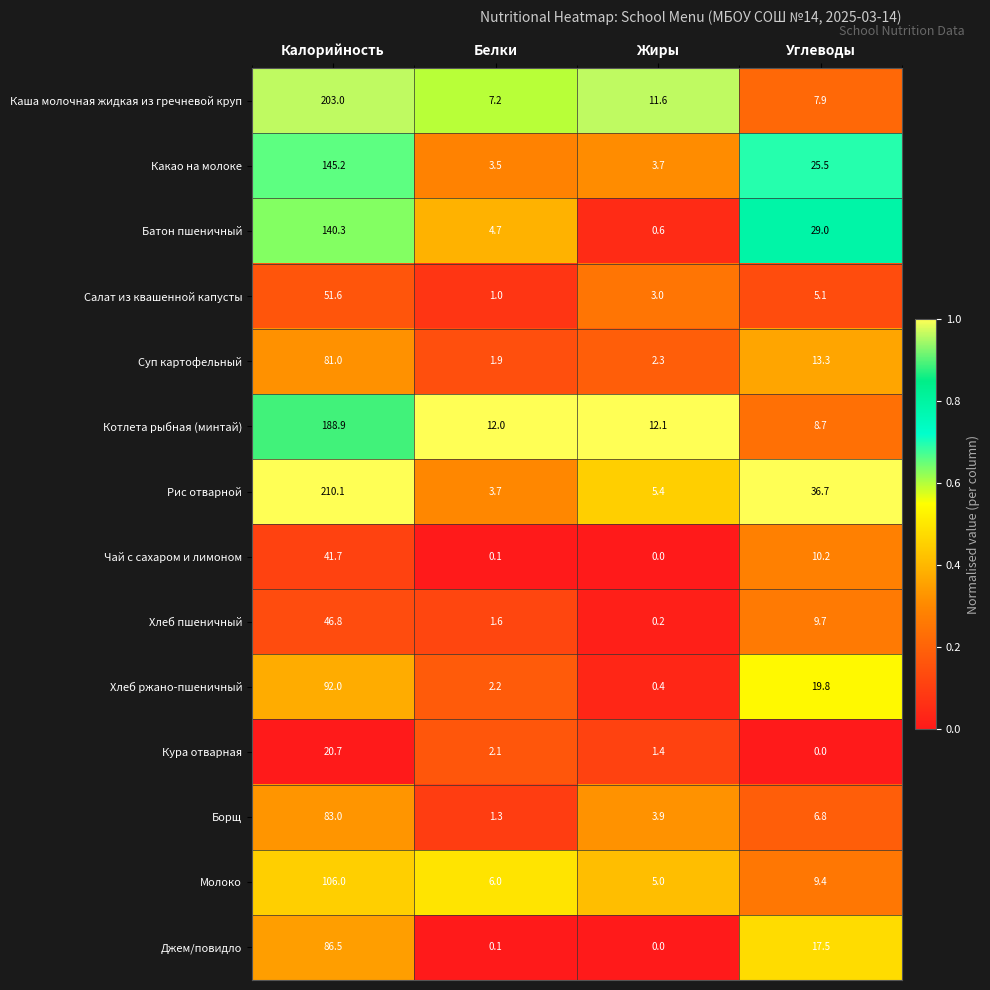

Rank the series at Углеводы from highest to lowest value.

Рис отварной, Батон пшеничный, Какао на молоке, Хлеб ржано-пшеничный, Джем/повидло, Суп картофельный, Чай с сахаром и лимоном, Хлеб пшеничный, Молоко, Котлета рыбная (минтай), Каша молочная жидкая из гречневой круп, Борщ, Салат из квашенной капусты, Кура отварная